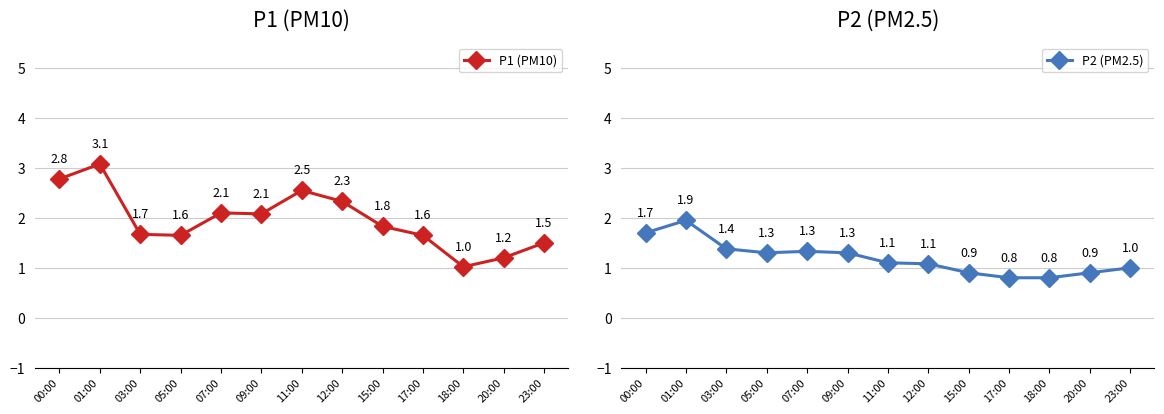

What is the difference between the highest and lowest values at 15:00?

0.9